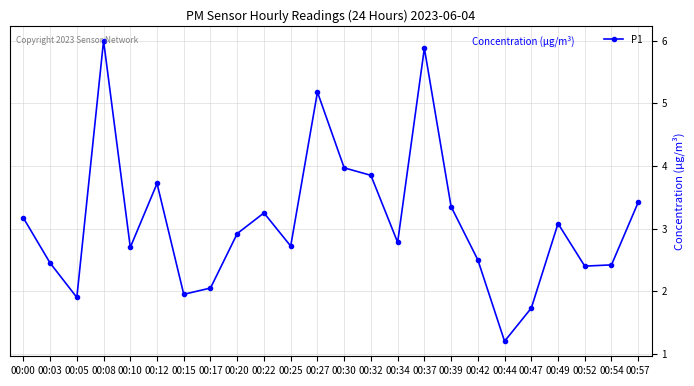

What is the average value?

3.1